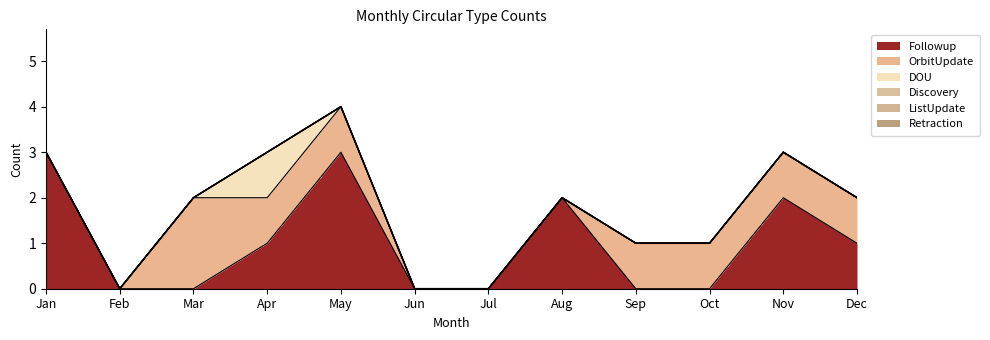

What are all the series names shown in the legend?

Followup, OrbitUpdate, DOU, Discovery, ListUpdate, Retraction